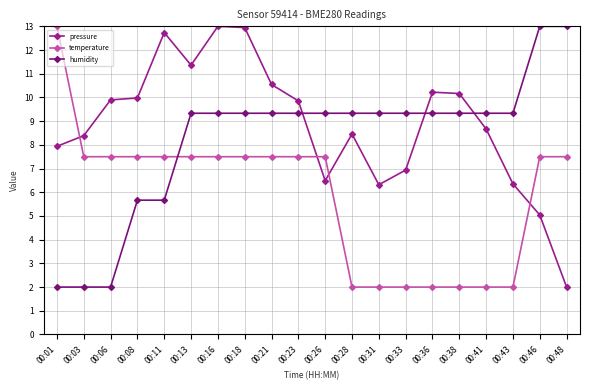

Between 00:21 and 00:41, which series saw the biggest shift?

temperature